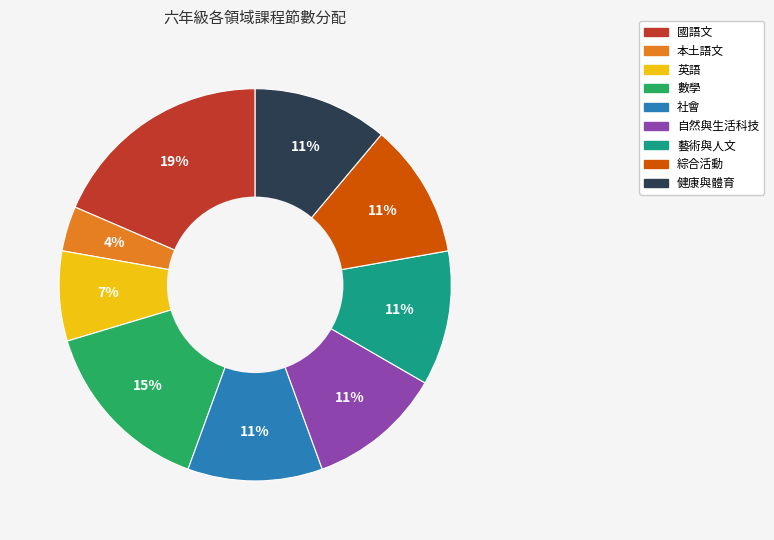

Which slice is the largest?

國語文